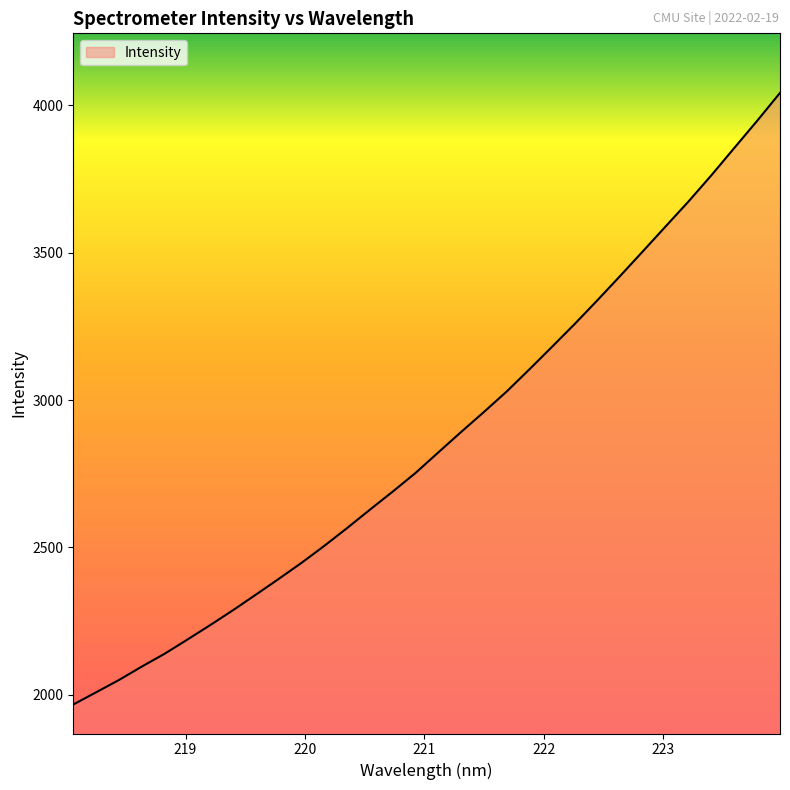

How many values are below 2822?

16